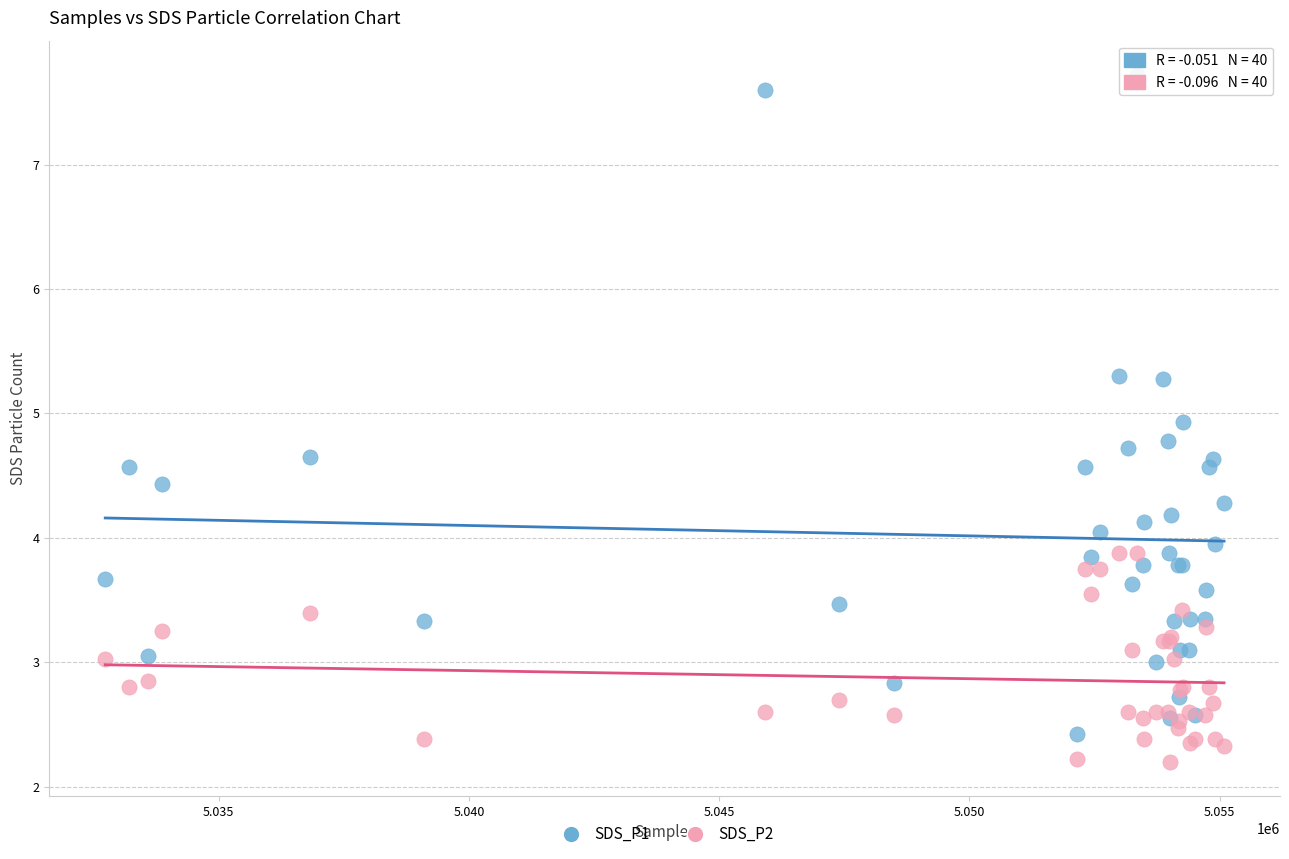

Which series reaches the maximum Y coordinate?

SDS_P1